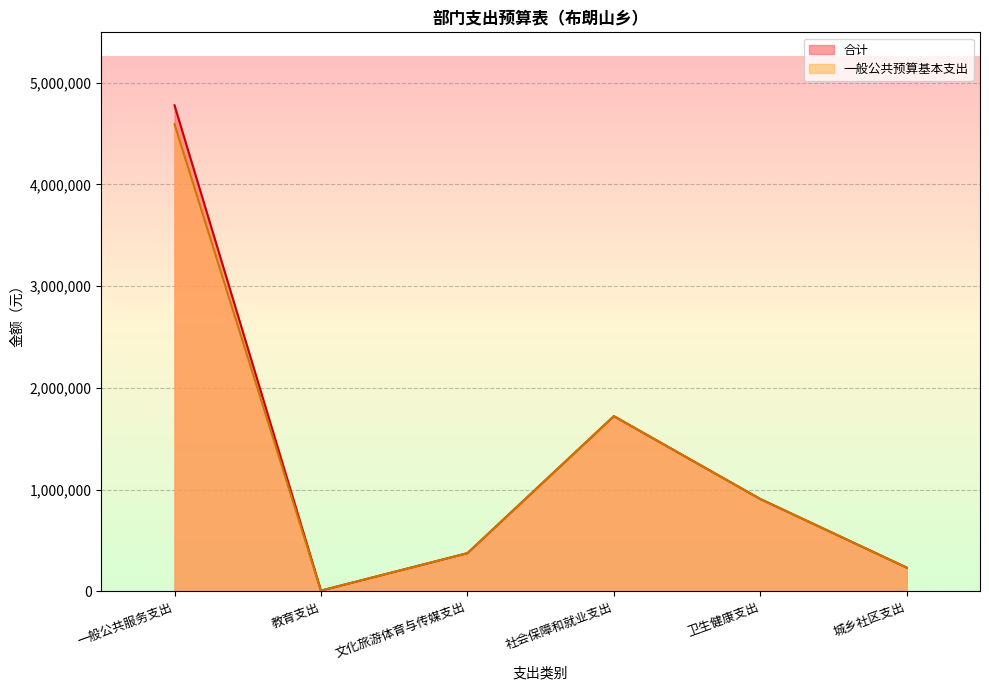

Which category has the lowest value in the 合计 series?

教育支出